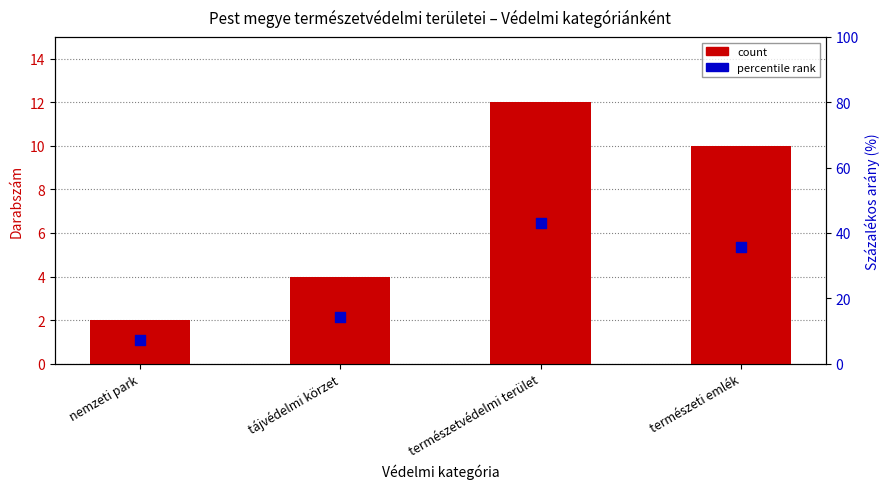

What are all the series names shown in the legend?

count, percentile